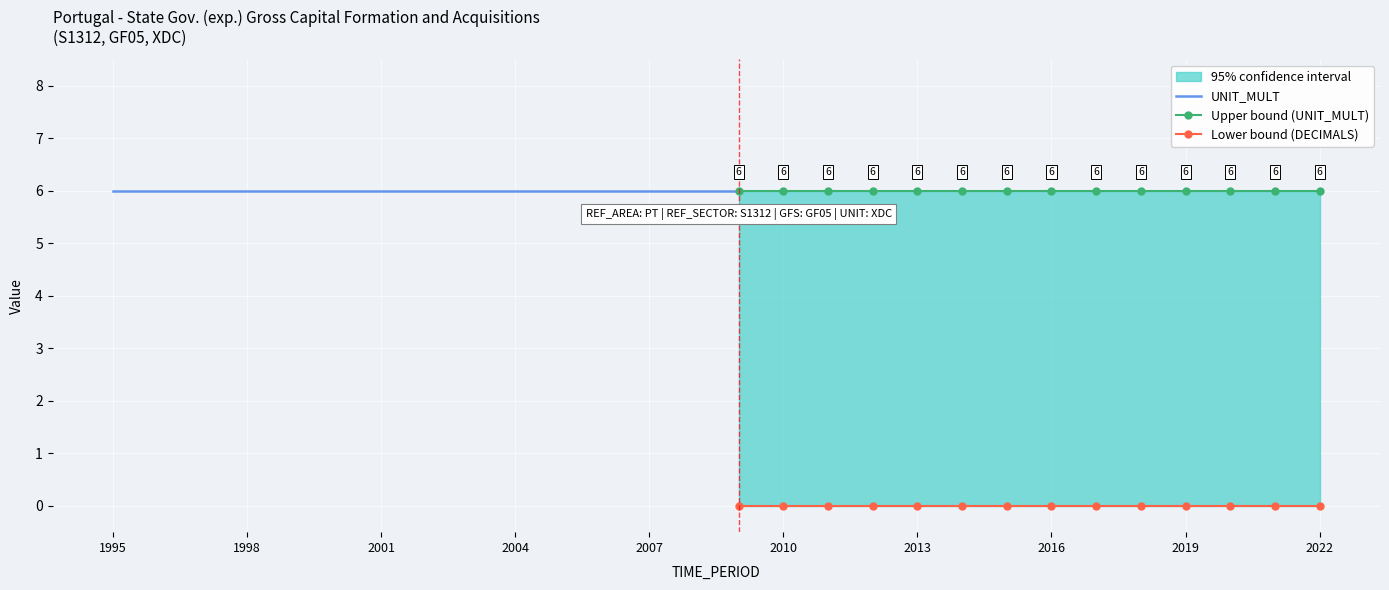

What is the total value across all series at 2016?

6